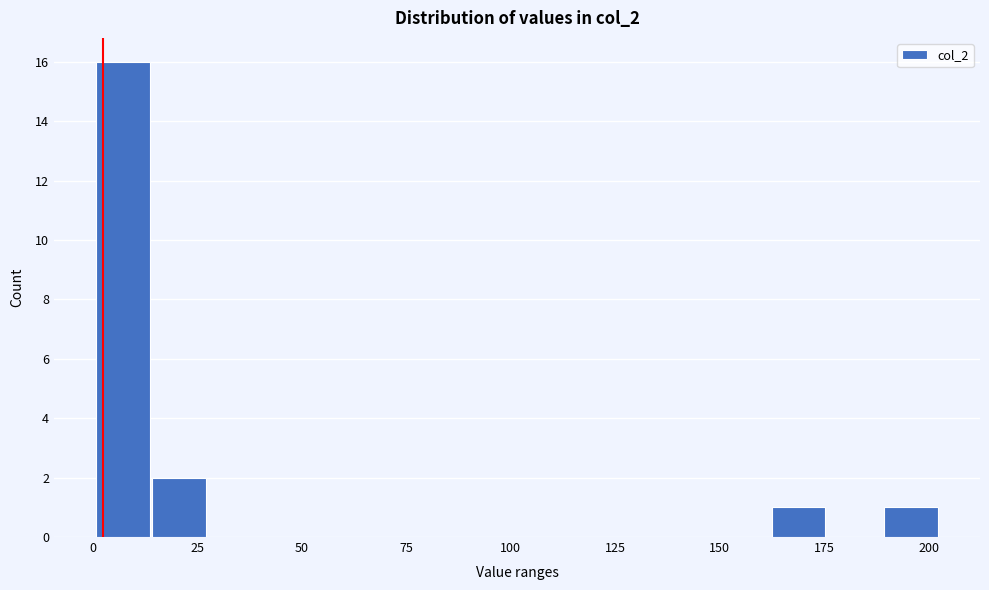

Around what value on the x-axis is the tallest bar? Give the approximate position of its centre, as read against the axis.

5